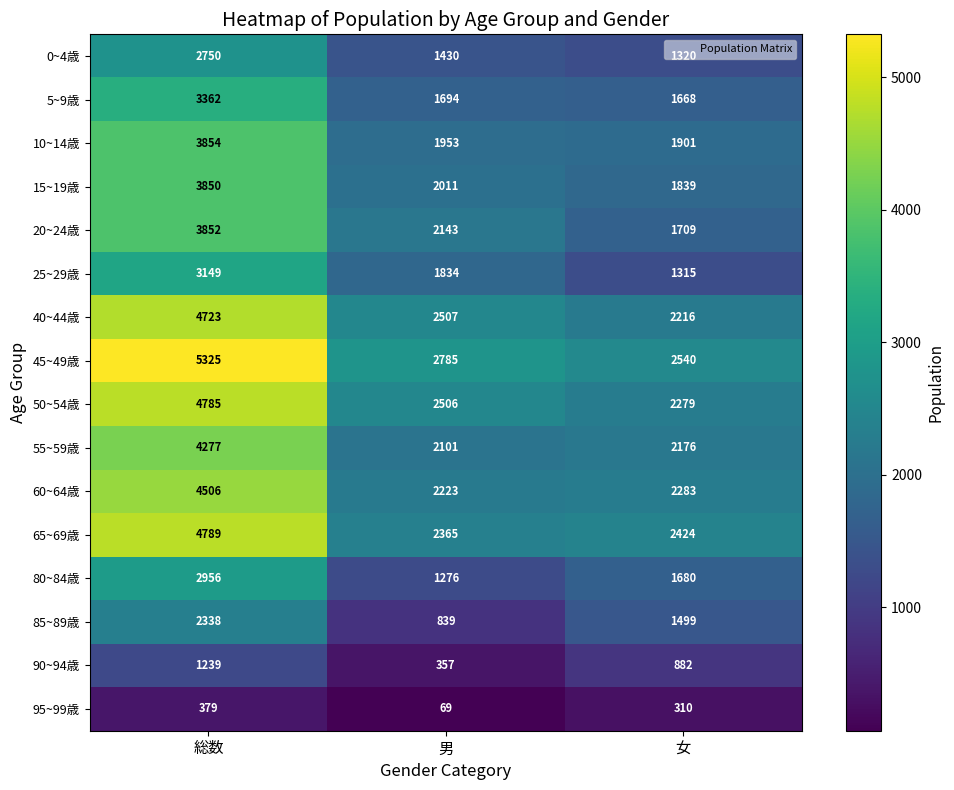

What is the difference between the highest and lowest values at 総数?

4946